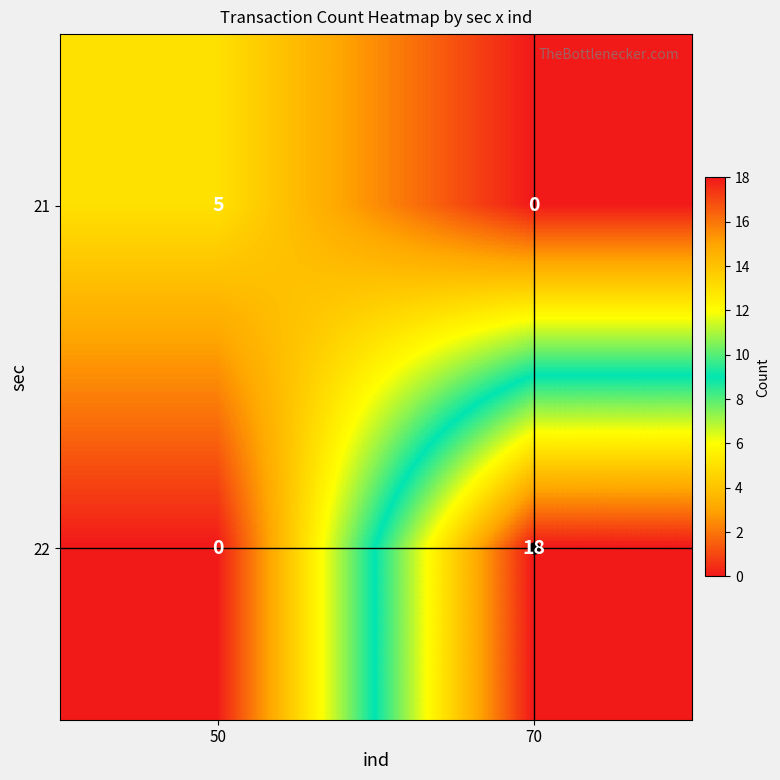

At which label is 22 closest to 9?

50